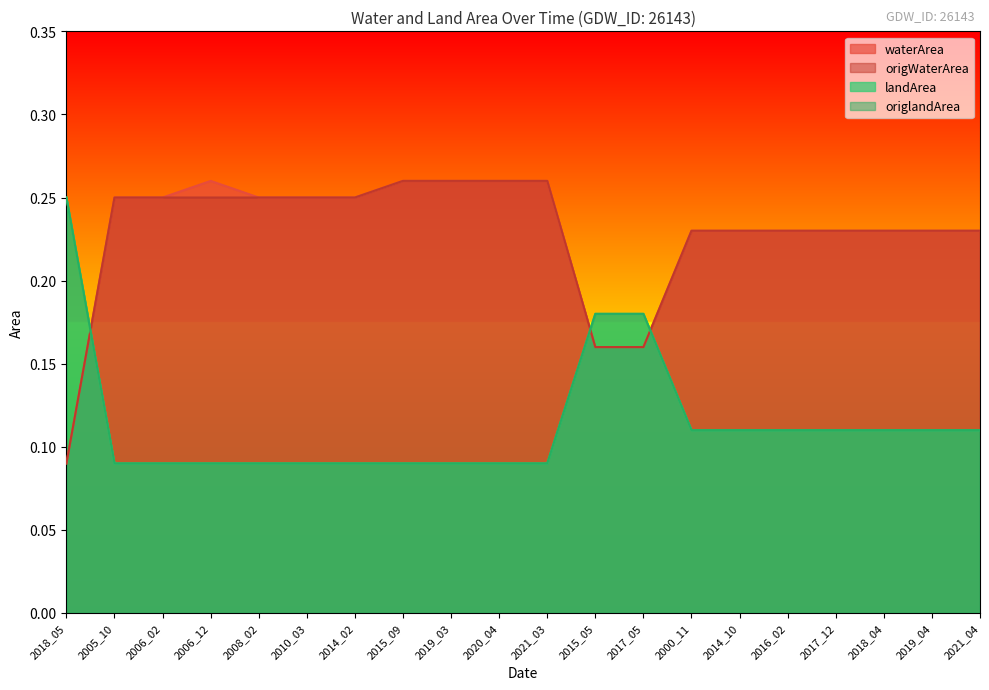

What is the difference between the maximum and minimum values in the origWaterArea series?

0.2